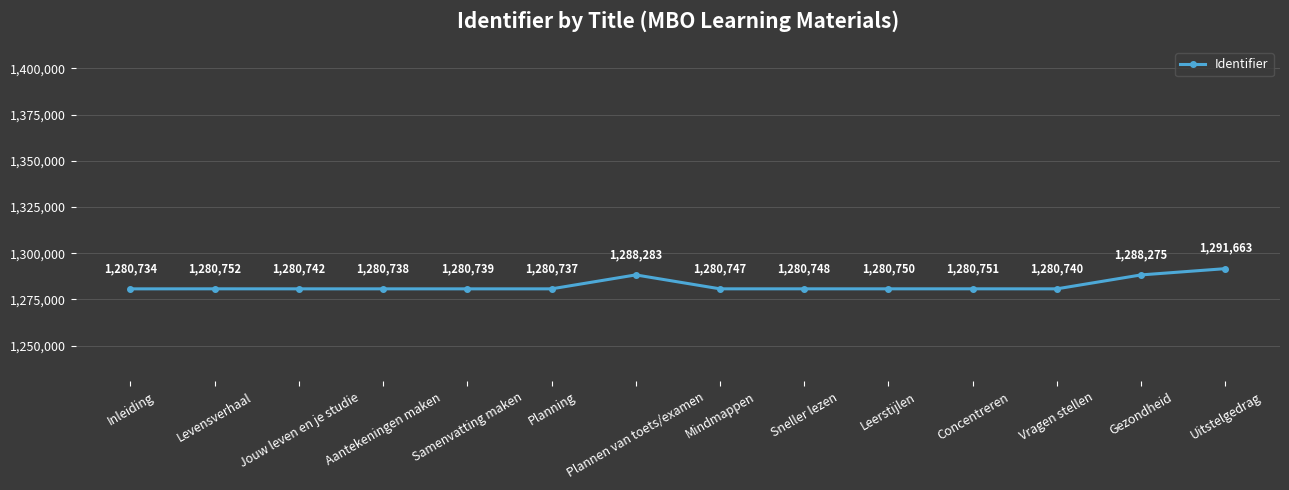

Which has a higher value, Leerstijlen or Planning?

Leerstijlen